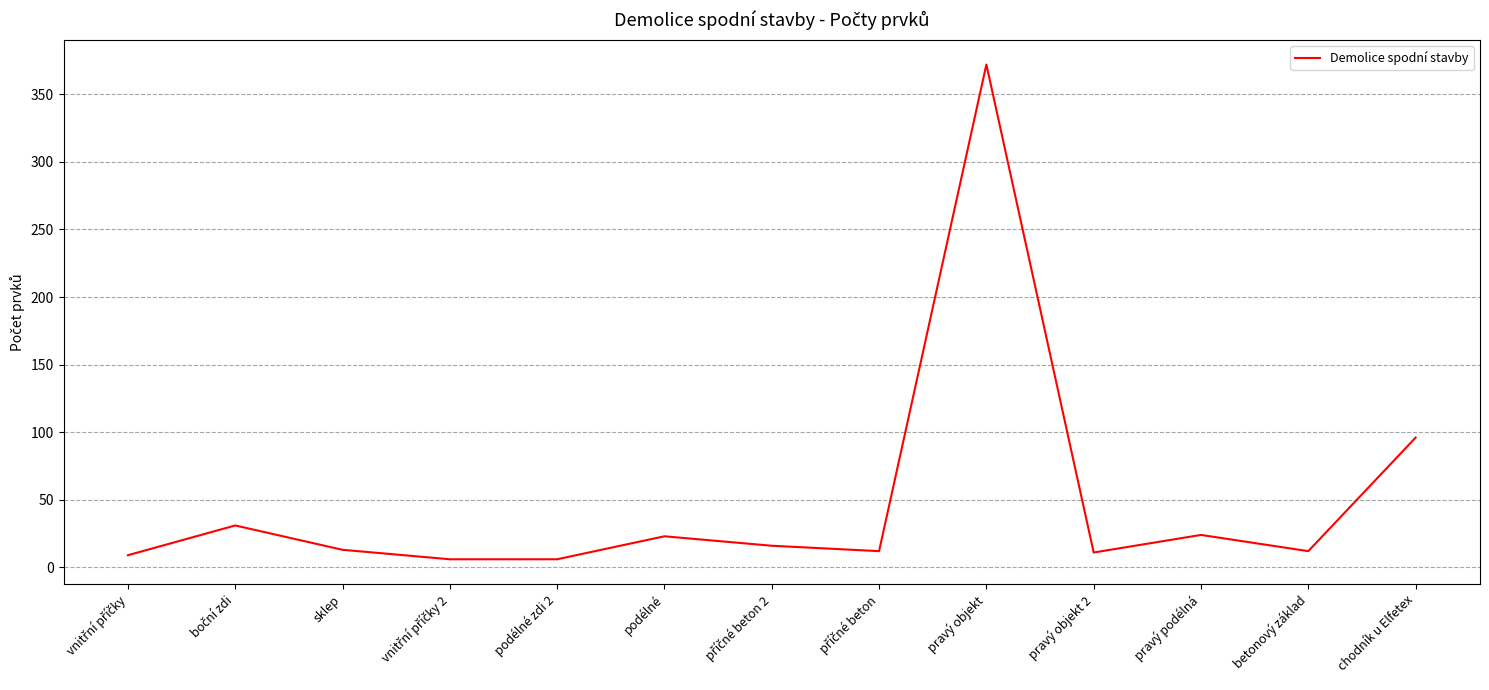

What is the difference between the maximum and minimum values?

366